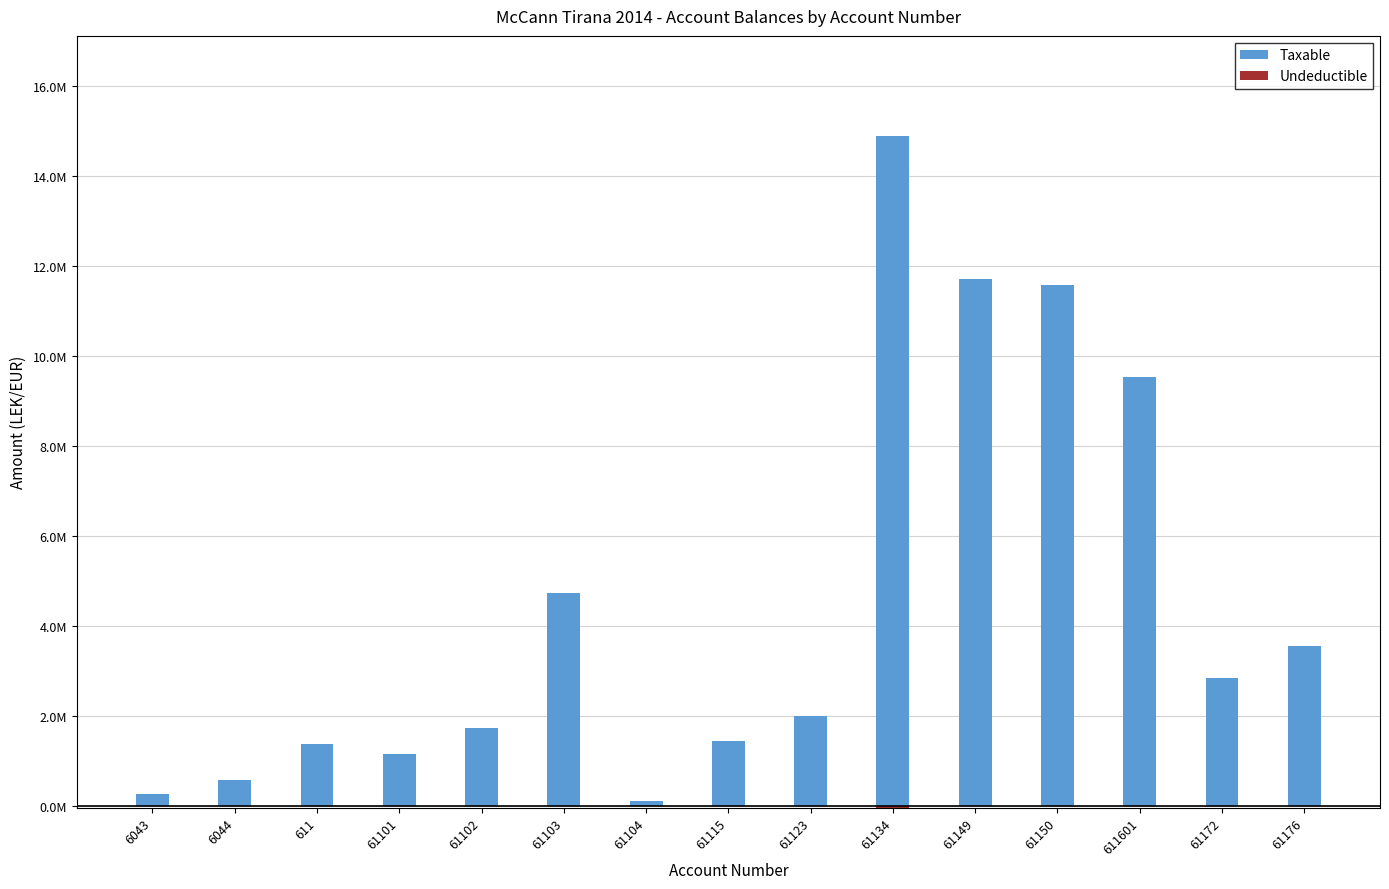

How many groups of bars are there?

15